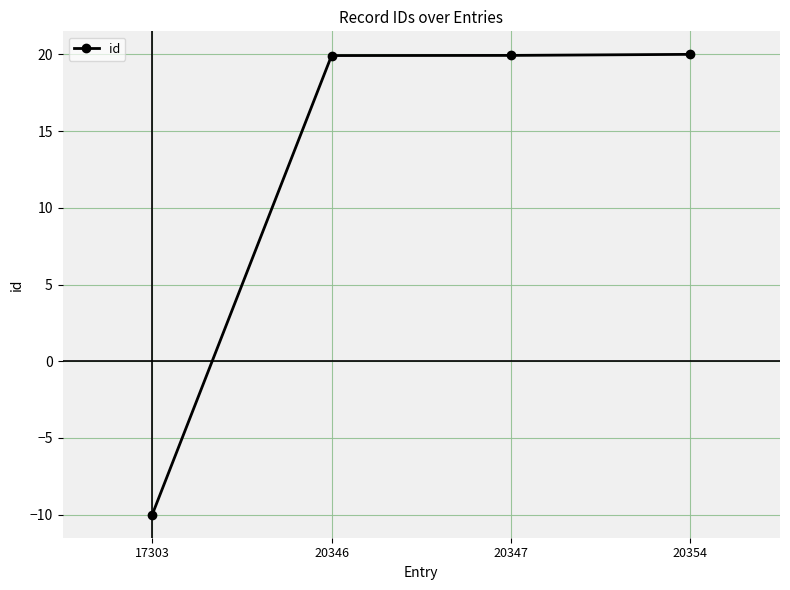

What is the difference between the maximum and minimum values?

30.0